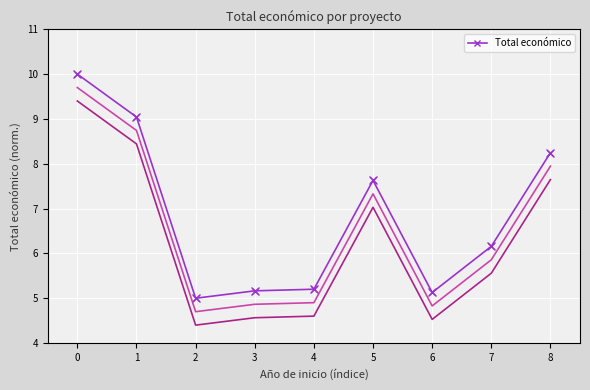

Read the value at 6.

5.1